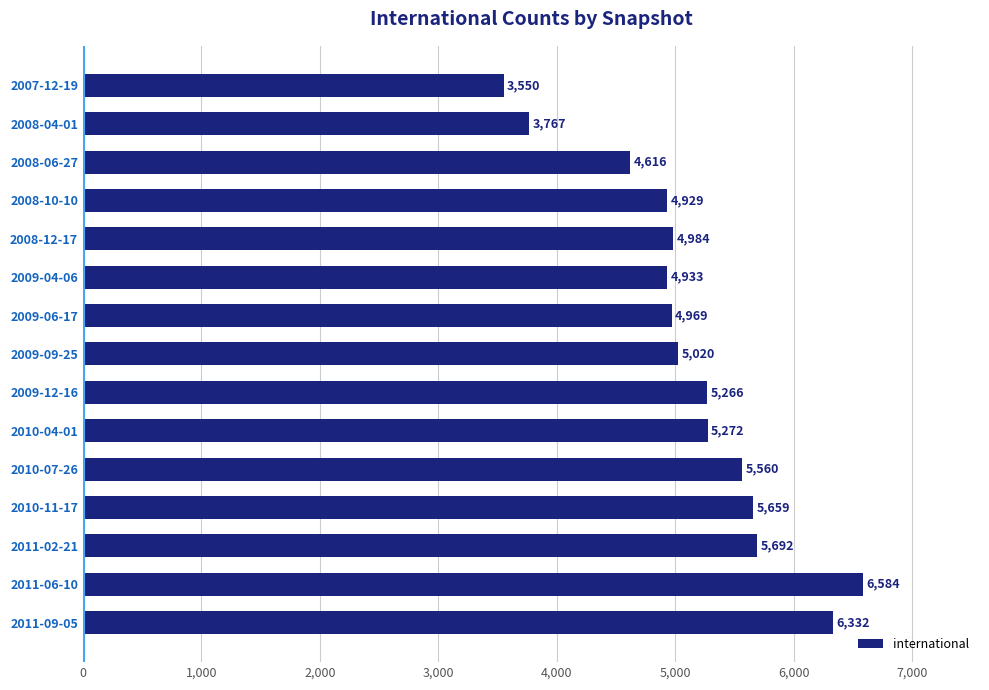

What is the sum of the values at 2008-04-01 and 2011-06-10?

10351